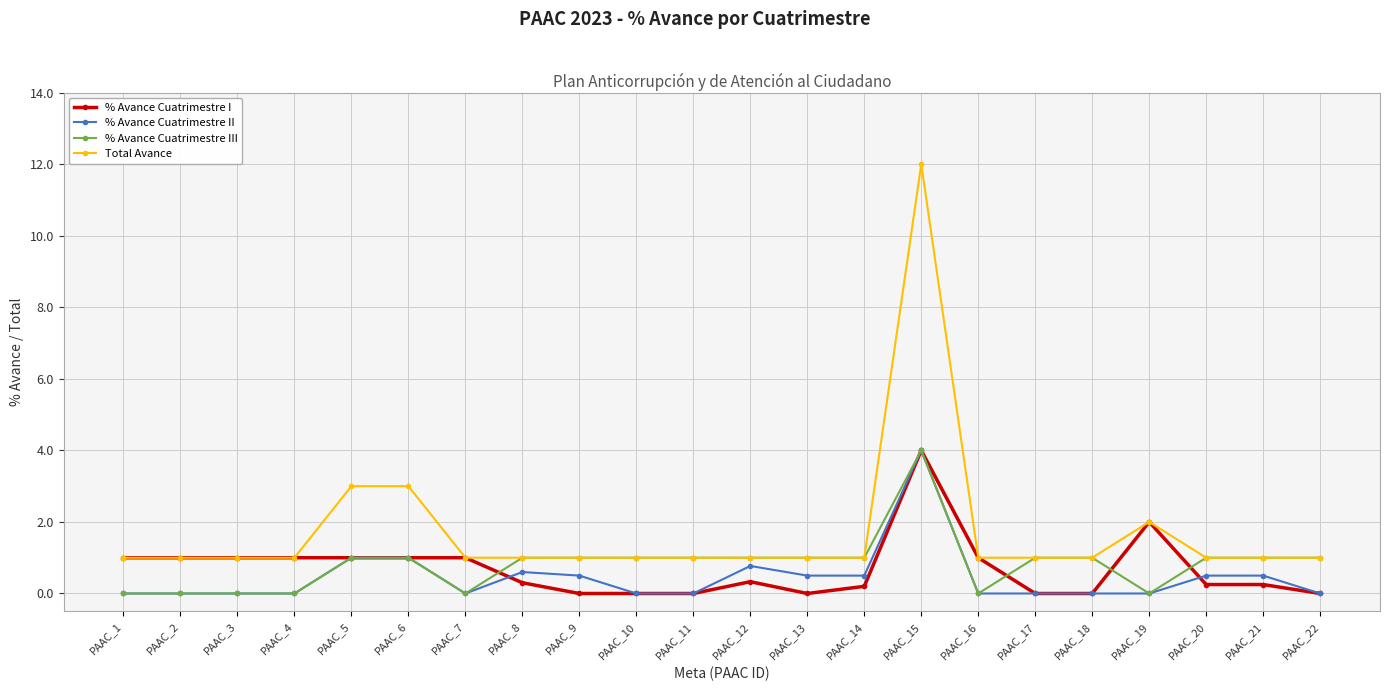

At which category is the sum across all series the highest?

PAAC_15